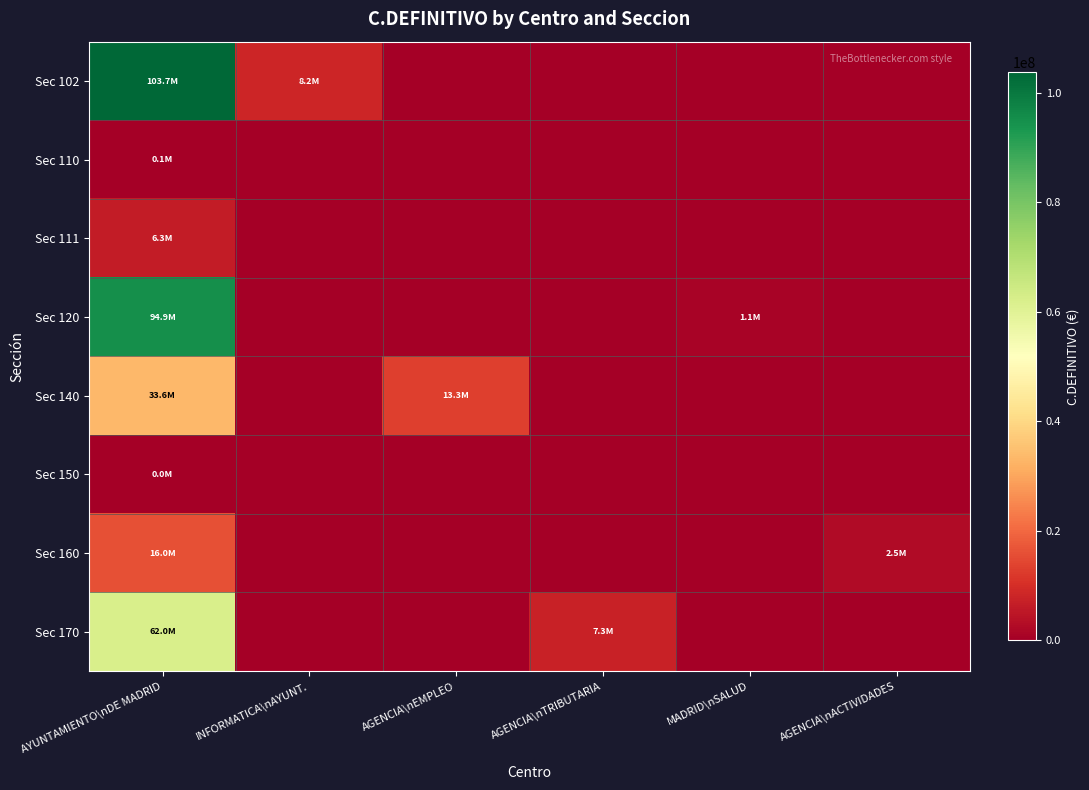

Which series has the largest range (max minus min)?

Sec 102